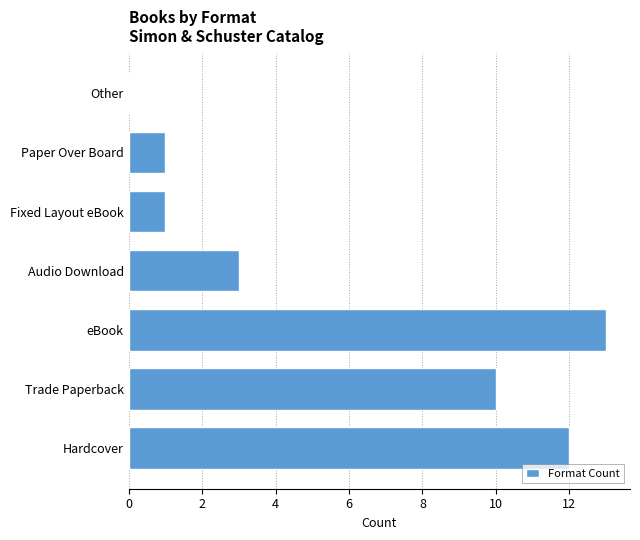

Reading bottom to top, extract all data points from this chart.

Hardcover=12	Trade Paperback=10	eBook=13	Audio Download=3	Fixed Layout eBook=1	Paper Over Board=1	Other=0